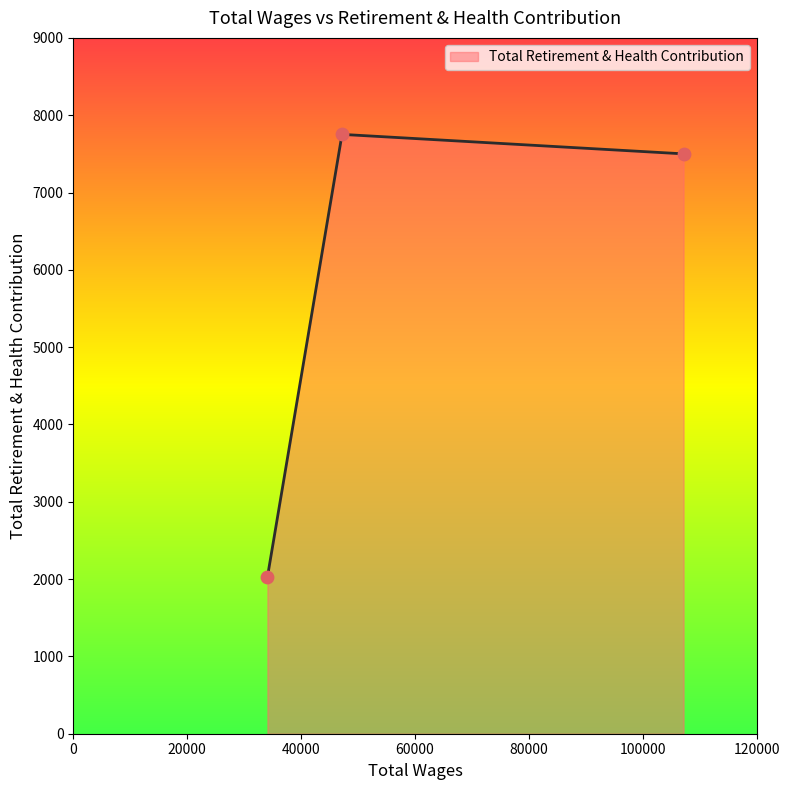

What is the average value?

5760